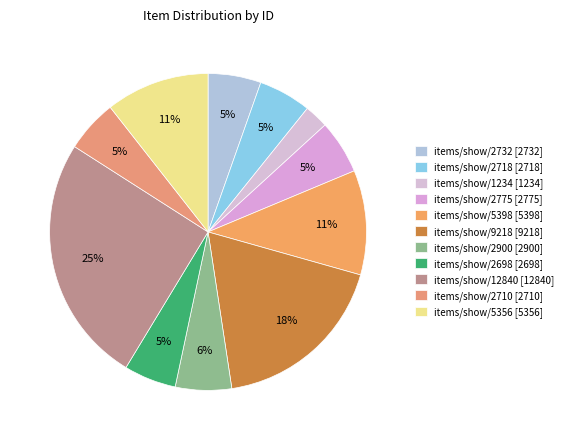

Does items/show/2732 [2732] account for over 50% of the chart?

No